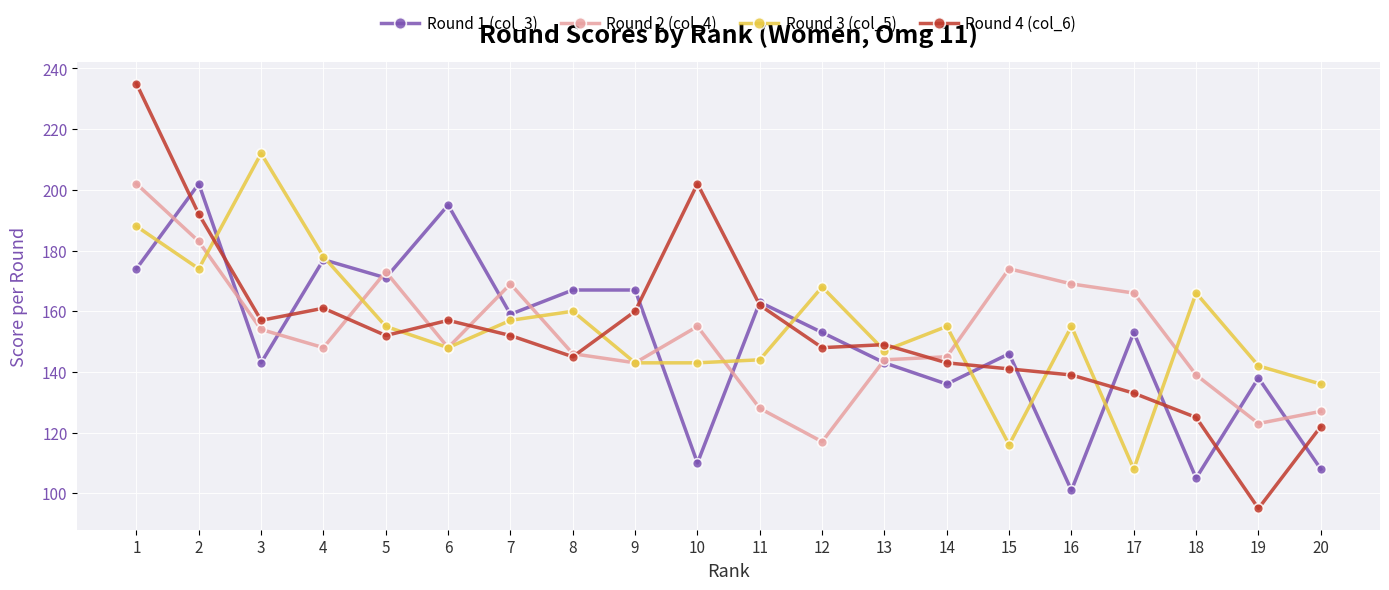

The Round 4 (col_6) series shows 152 at 7. True or false?

True